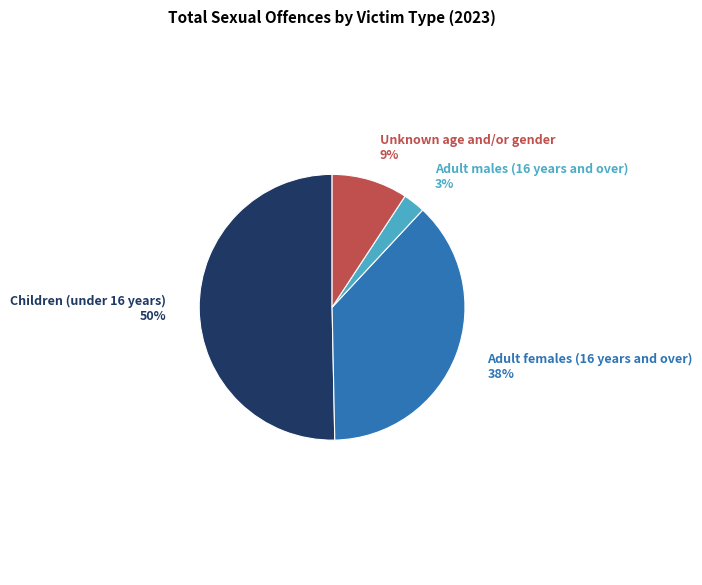

To the nearest percent, what is the average slice percentage?

25%